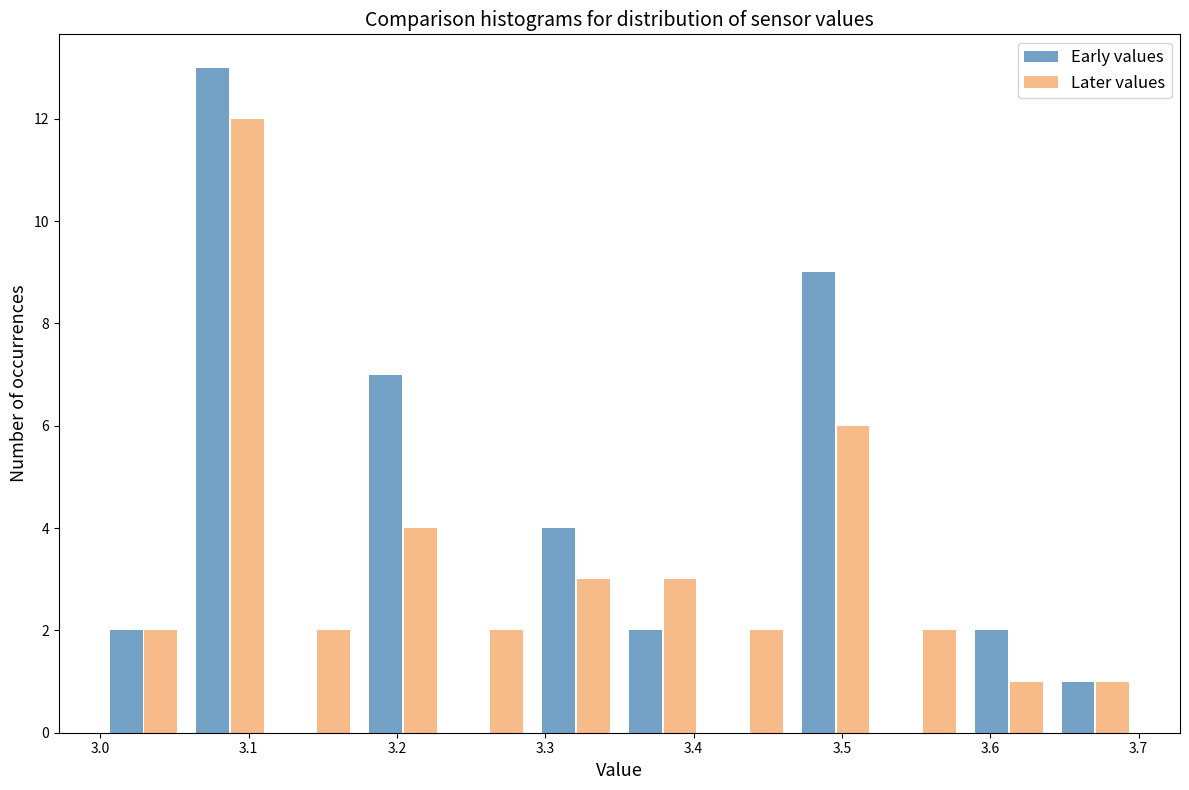

In the Later values series, which range on the x-axis has the tallest bar?

3.06 to 3.12